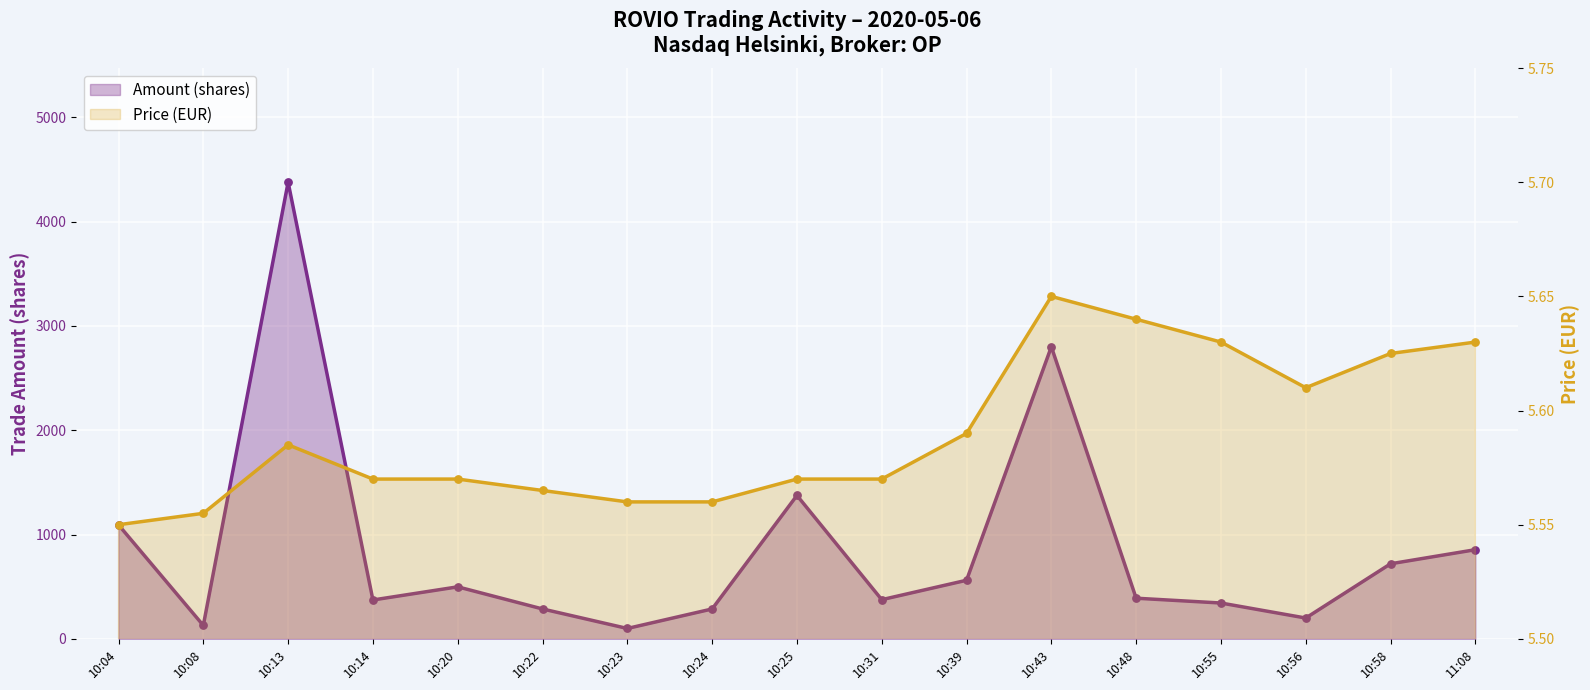

Which series has the largest total across all categories?

Amount